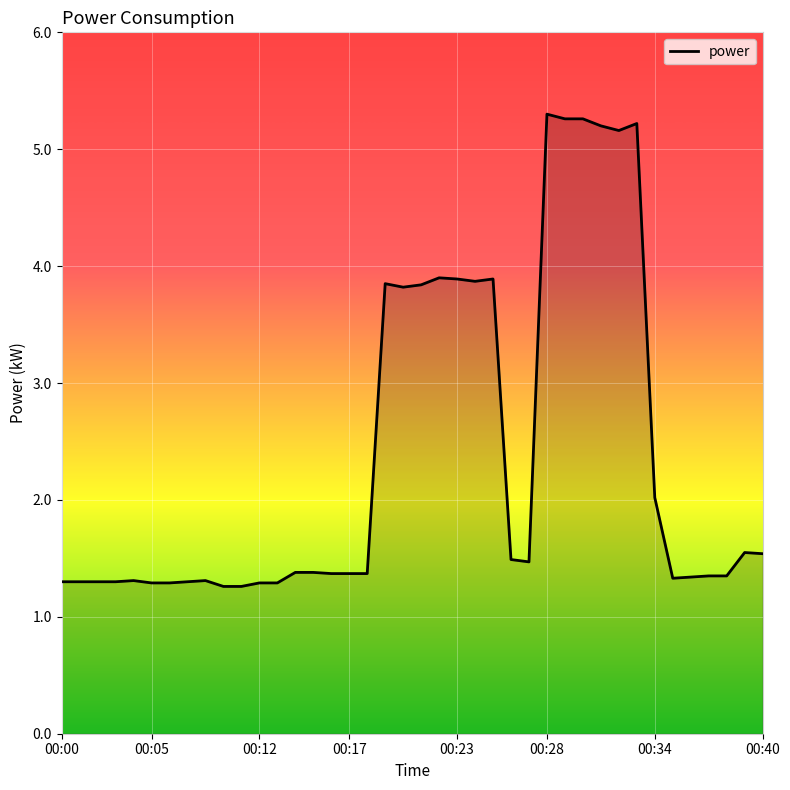

What is the greatest value displayed?

5.3